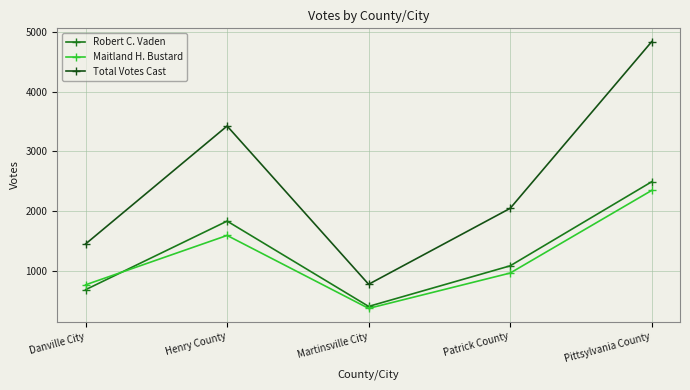

How many lines are shown in the chart?

3